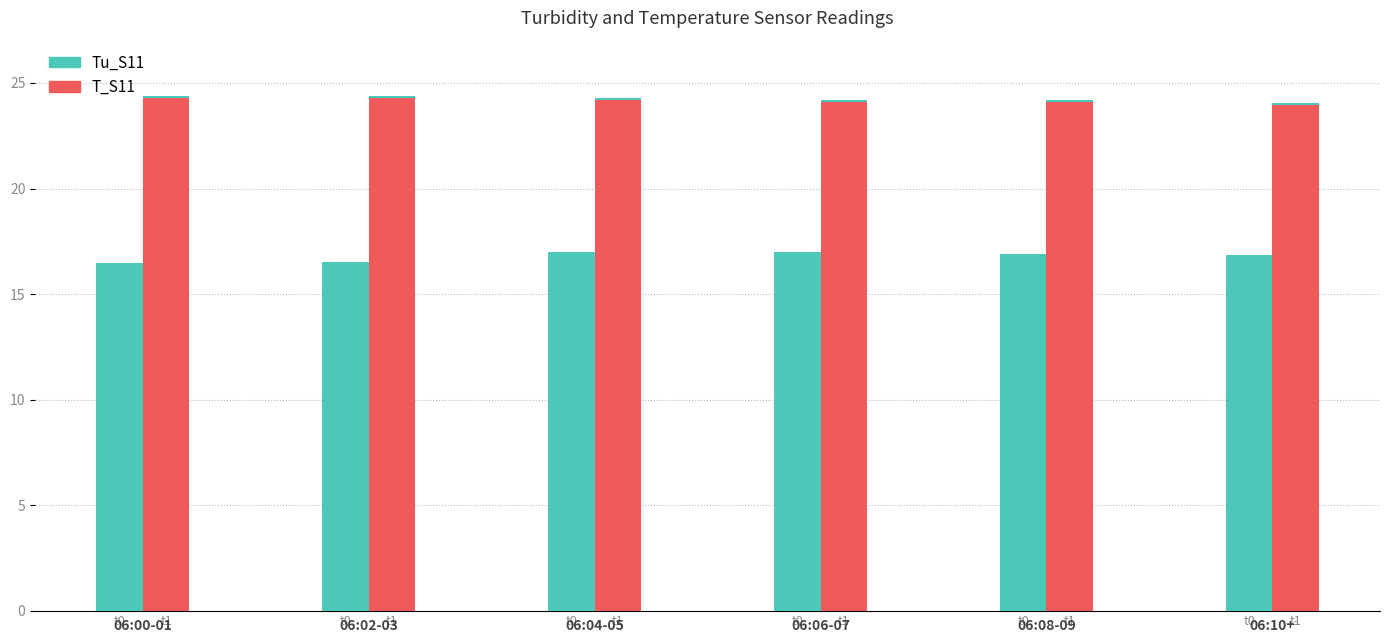

How many Tu_S11 values are between 16 and 17?

6